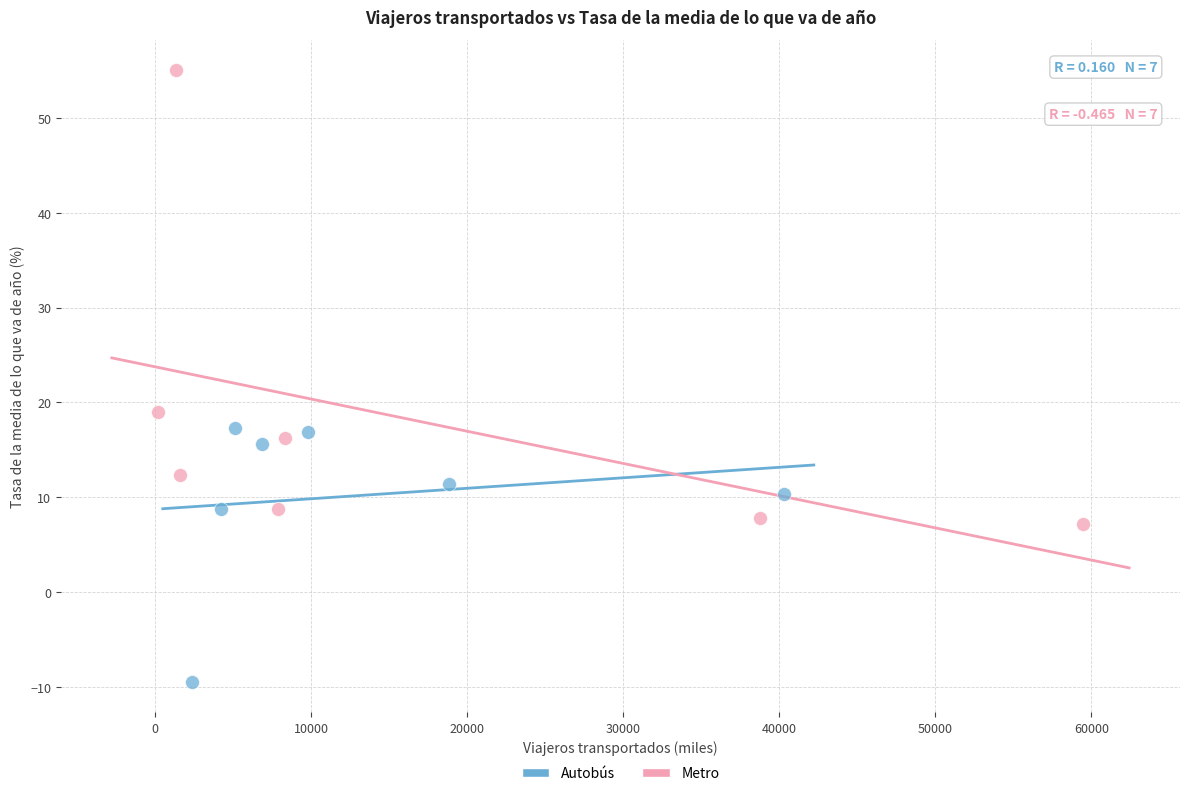

Which series has the widest spread of Y values?

Metro